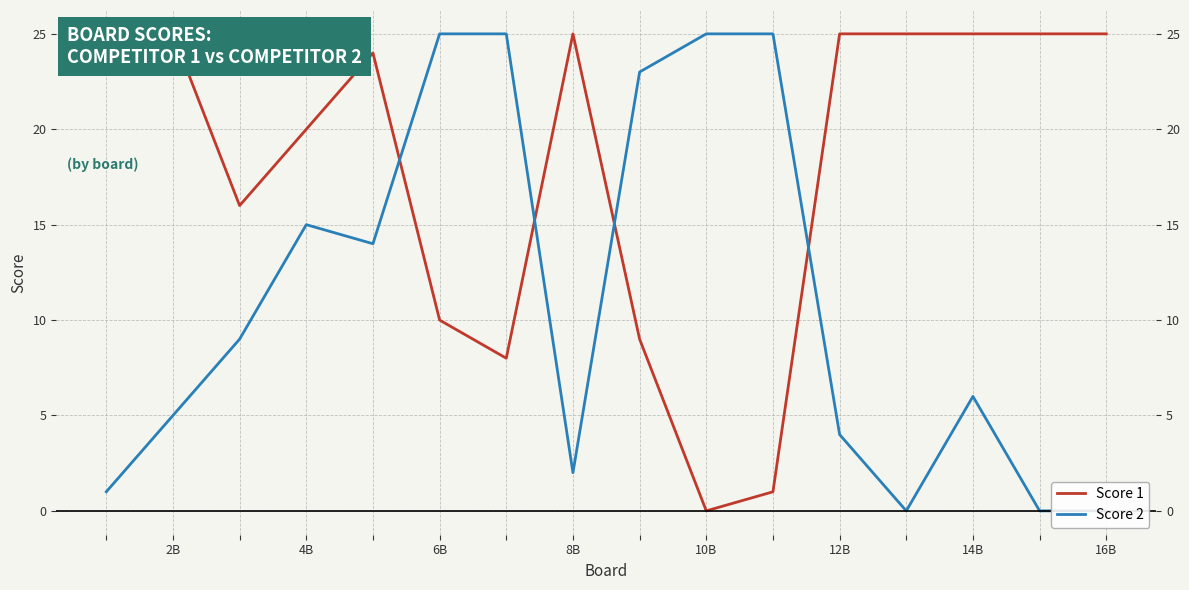

Is the value of Score 2 at 13 greater than the value of Score 1 at 12?

No